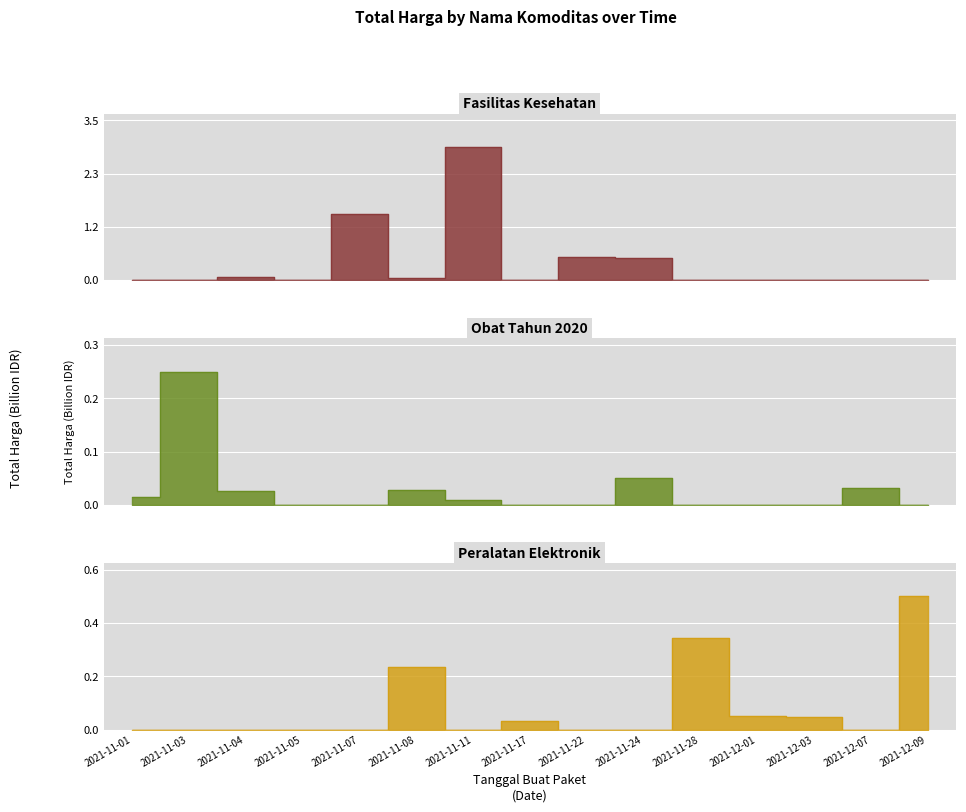

Reading left to right, transcribe all the data shown in this chart.

Fasilitas Kesehatan: 0	0	67019075	0	1425867900	49730040	2892122000	0	493000000	477600000	0	0	0	0	0
Obat Tahun 2020: 12787500	219661270	23653000	0	0	24693960	7401240	0	0	43859200	0	0	0	27412000	0
Peralatan Elektronik: 0	0	0	0	0	254700000	0	34292000	0	0	373404000	56152800	51601000	0	541071000